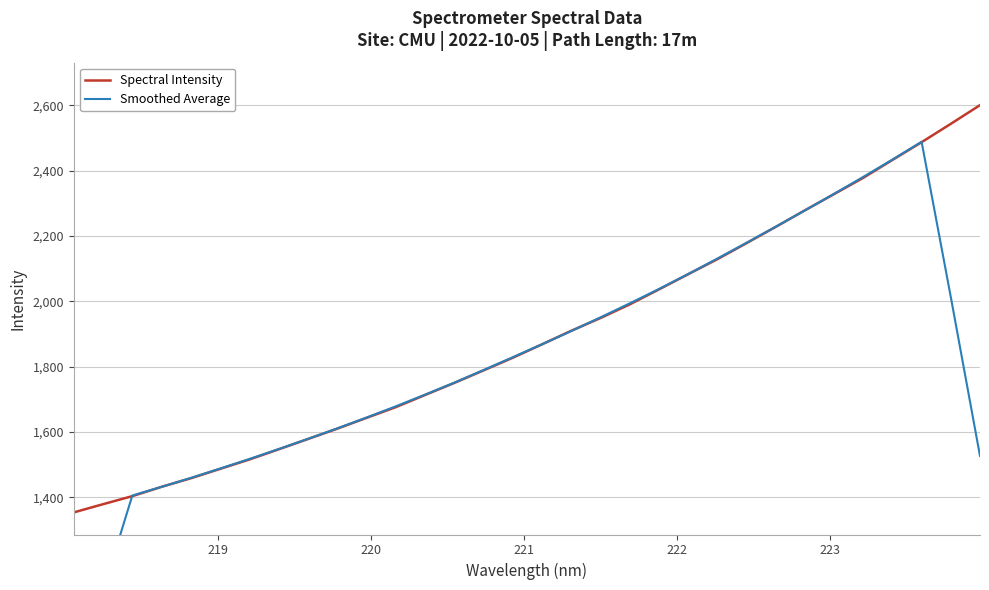

What is the value of the Smoothed Average point at the 18th from the left?

1908.3